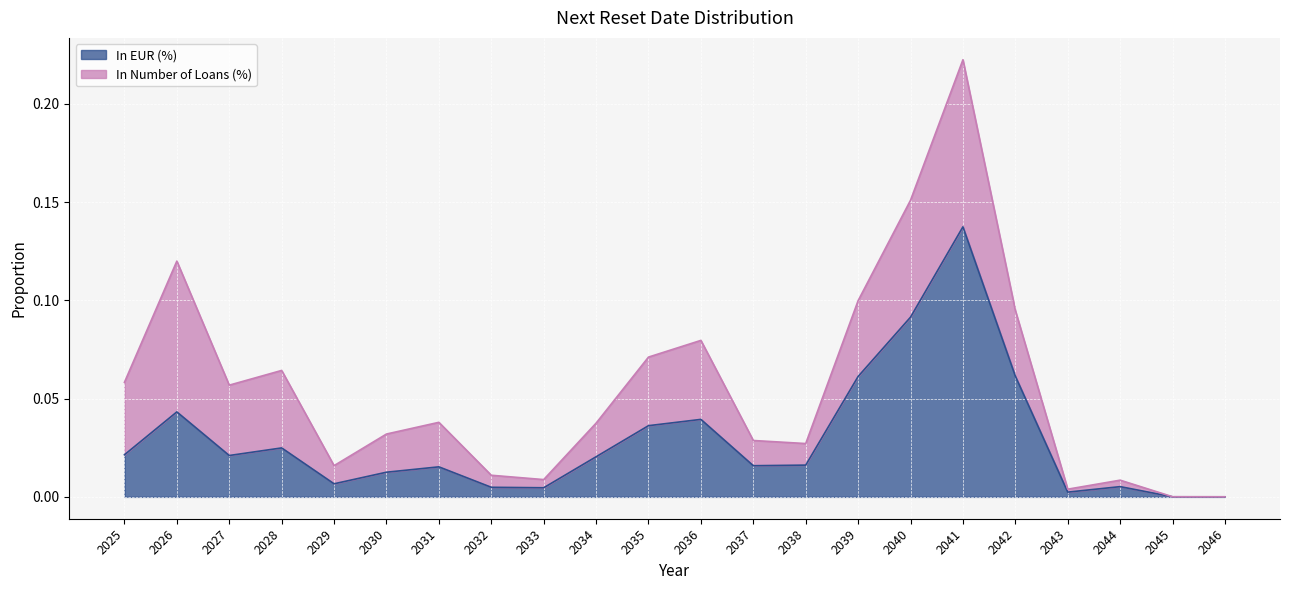

At which category is the sum across all series the highest?

2041